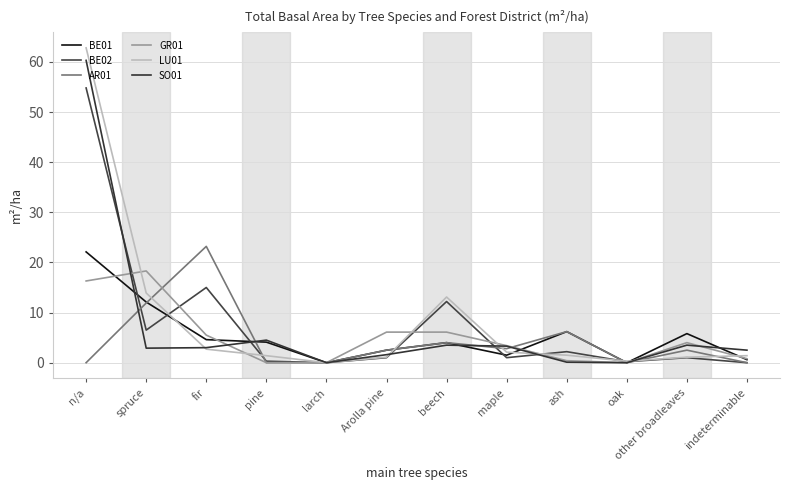

How many lines are shown in the chart?

6